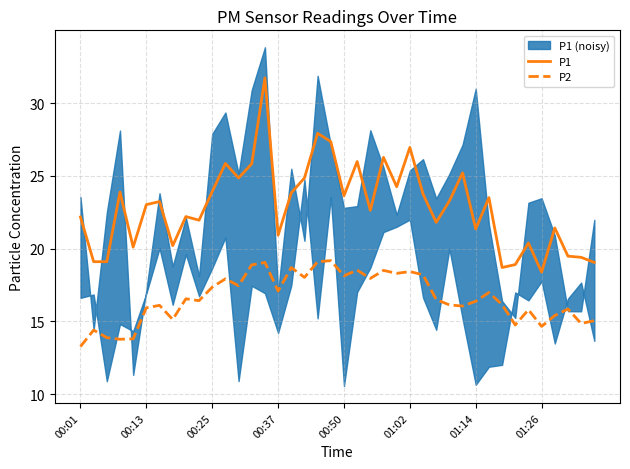

Does the chart have visible grid lines?

Yes